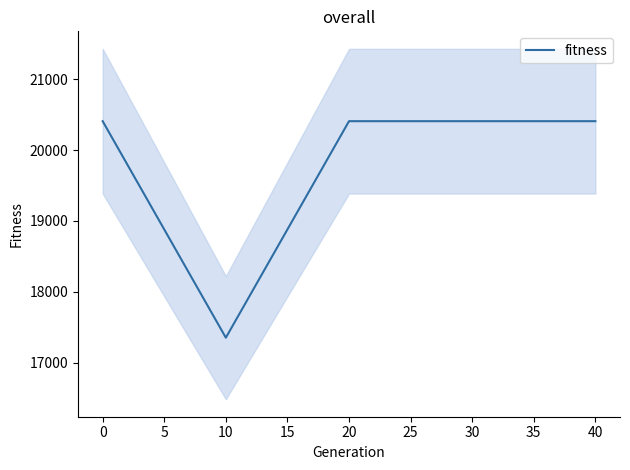

What is the highest value of the fitness series?

20407.8